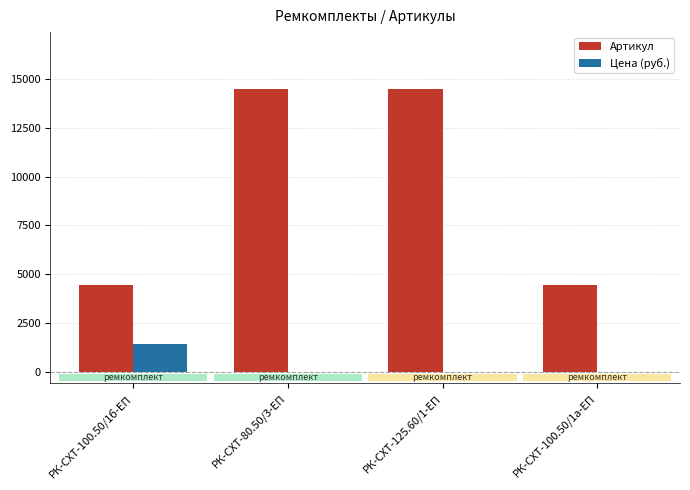

The value of Артикул at РК-СХТ-100.50/1а-ЕП is 6927.7. True or false?

False